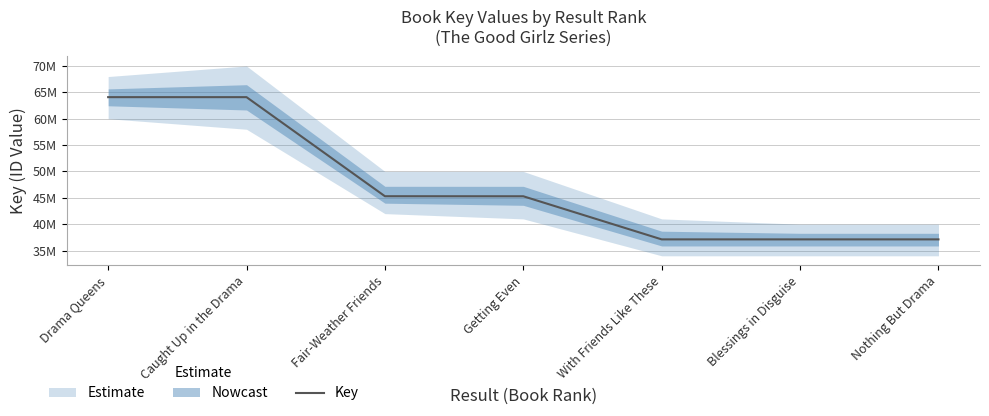

What is the label of the 2nd point from the left?

Caught Up in the Drama